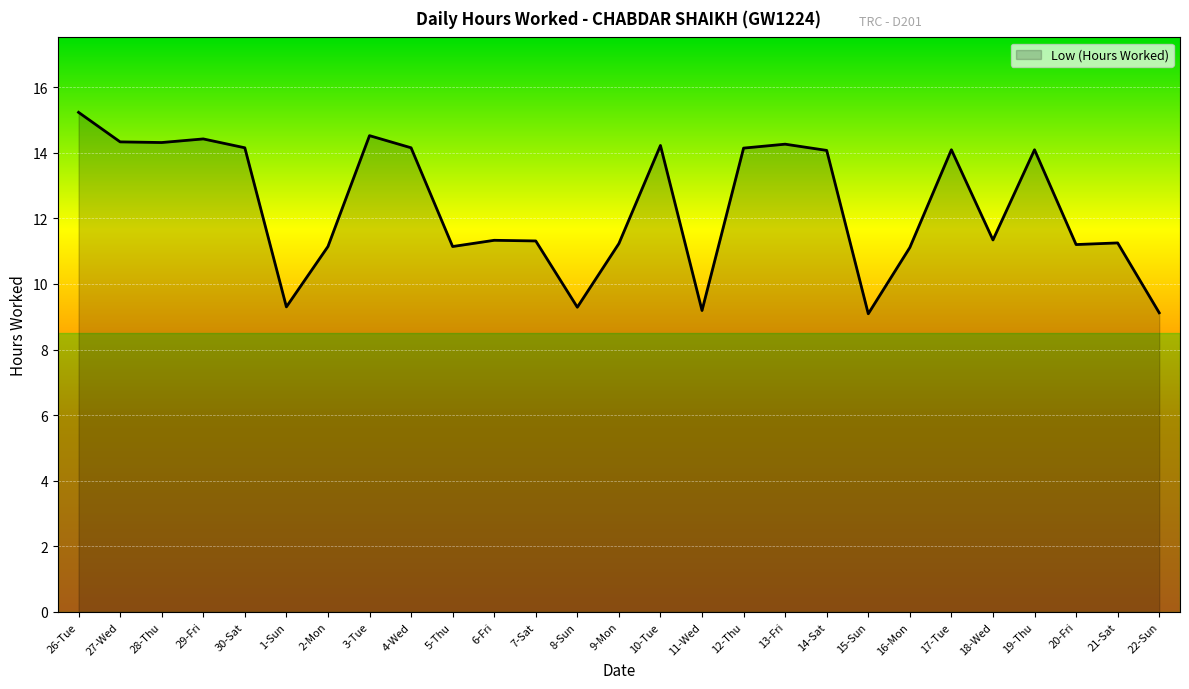

What position from the right is 30-Sat?

23